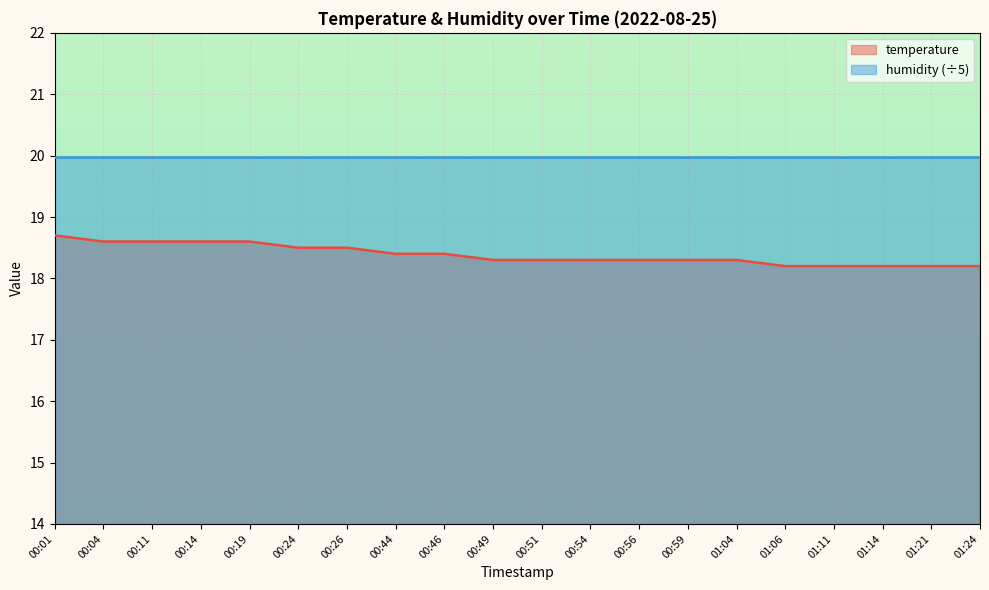

True or false: the data shows 29.0 at 00:51.

False